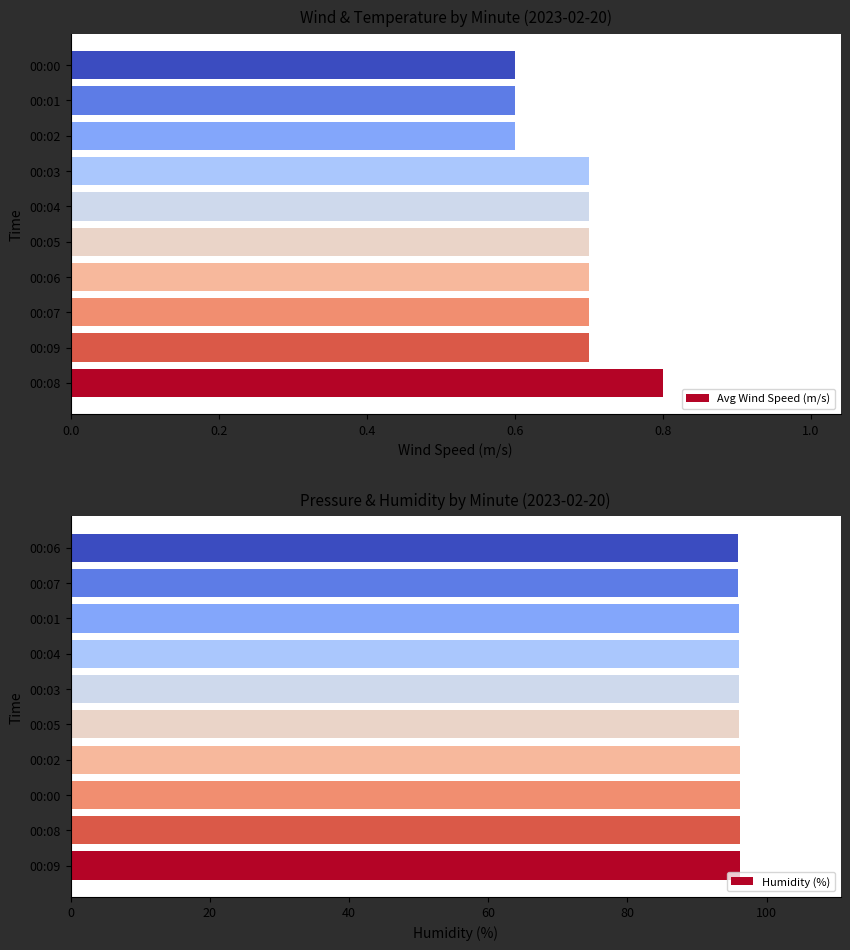

What is the value of the Humidity (%) bar at the 10th from the left?

95.9